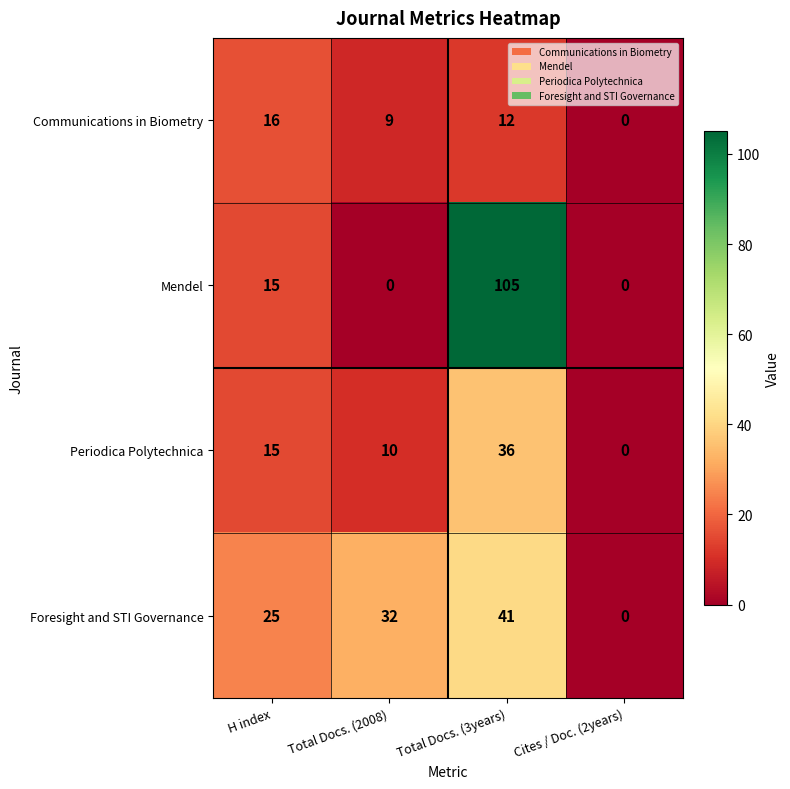

Which series has the widest spread of values?

Mendel